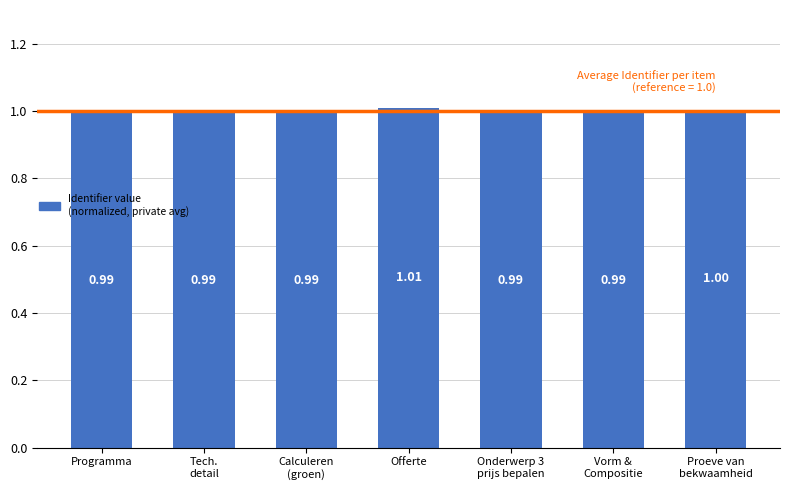

Which category has the highest value across all series?

Offerte